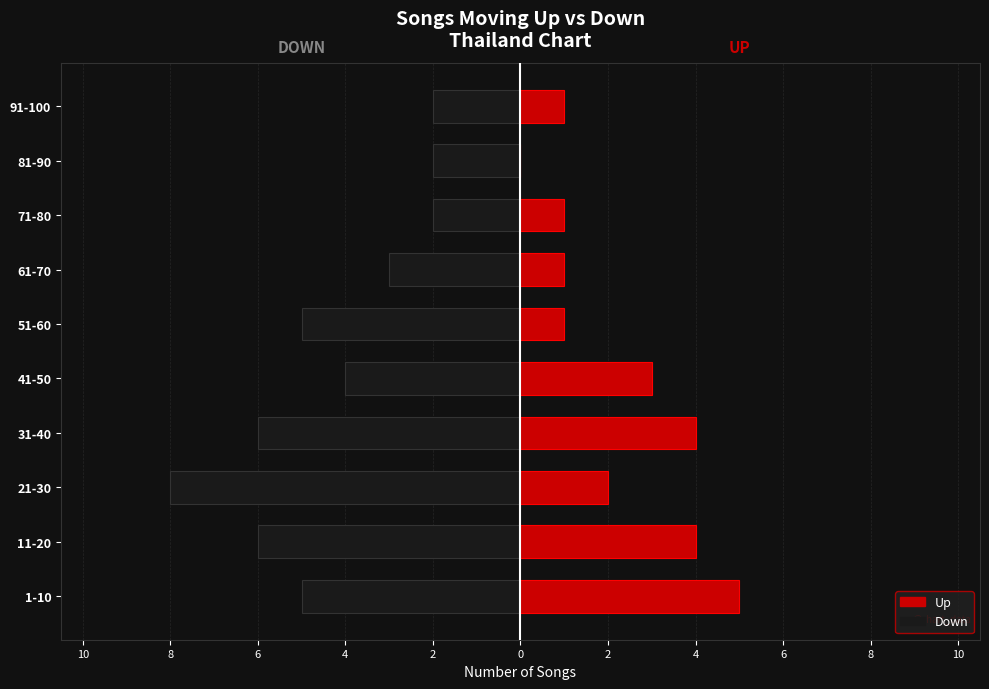

Which series has the widest spread of values?

down